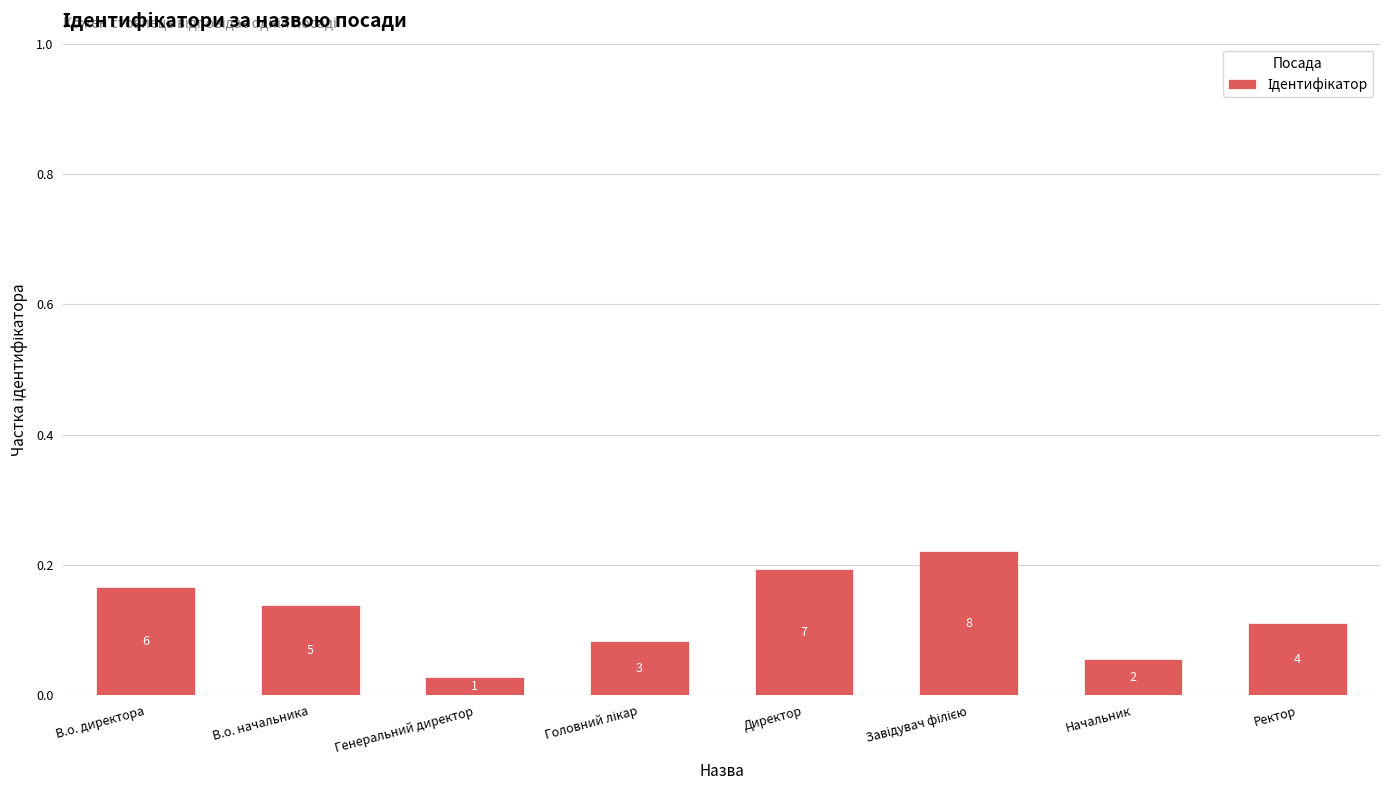

Does the chart contain any negative values?

No